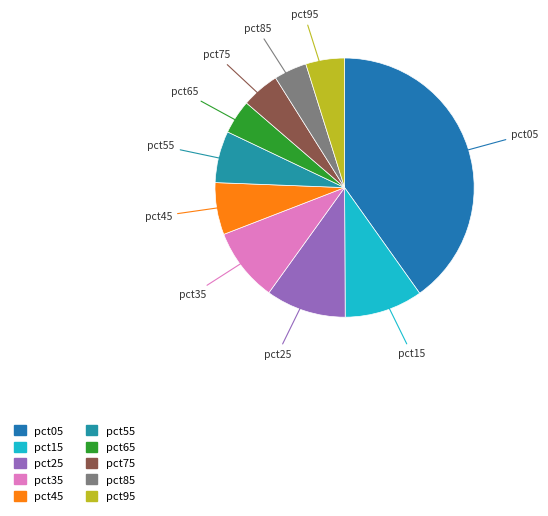

True or false: pct25 accounts for 10% of the total.

True